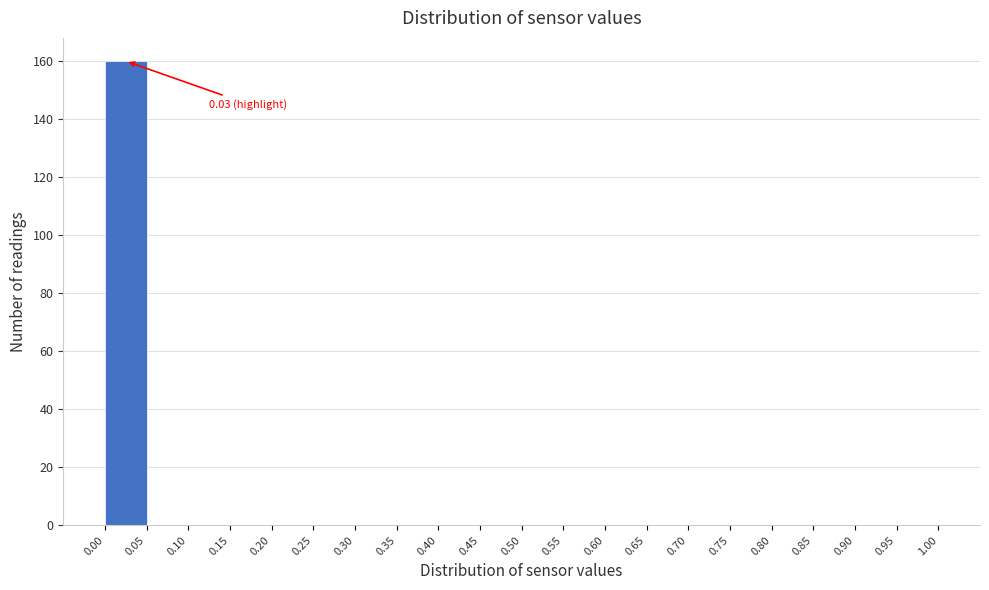

Which range on the x-axis has the tallest bar?

0.00 to 0.05